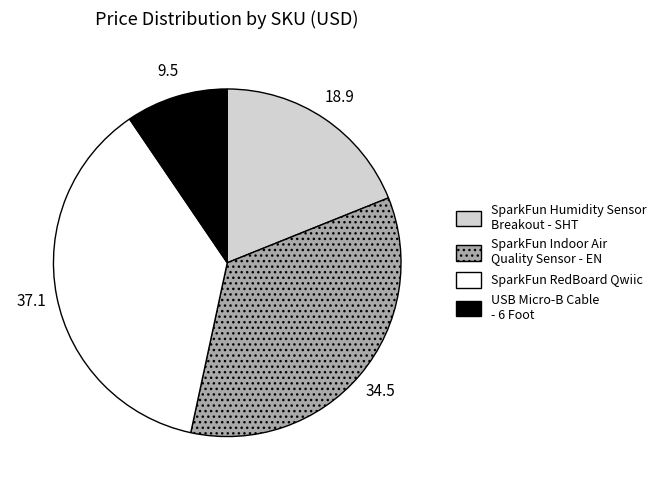

Does any single category account for the majority?

No